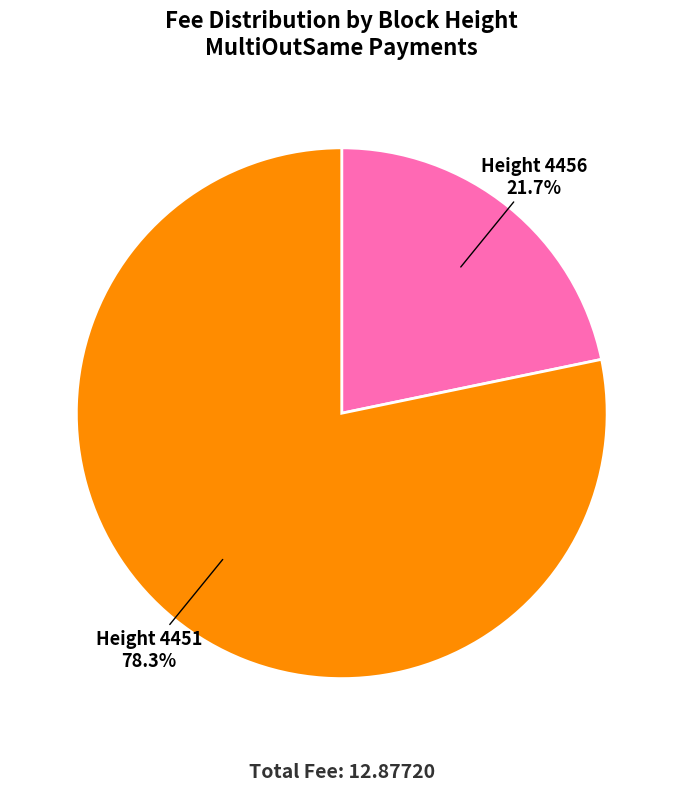

How many segments does this pie chart have?

2